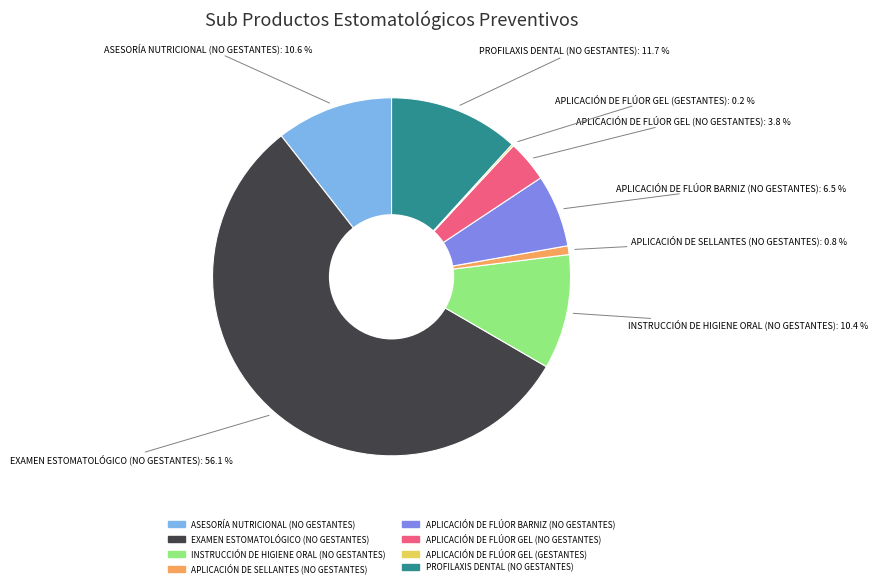

Combined, do APLICACIÓN DE FLÚOR GEL (NO GESTANTES) and APLICACIÓN DE FLÚOR BARNIZ (NO GESTANTES) account for over 50%?

No